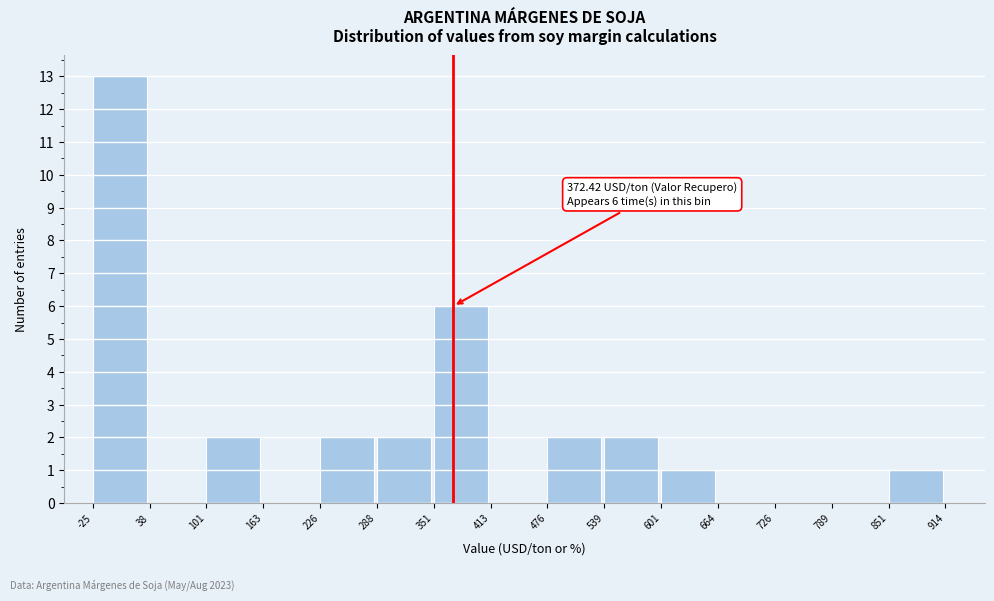

Over which range of the x-axis is the bar tallest?

-25 to 38